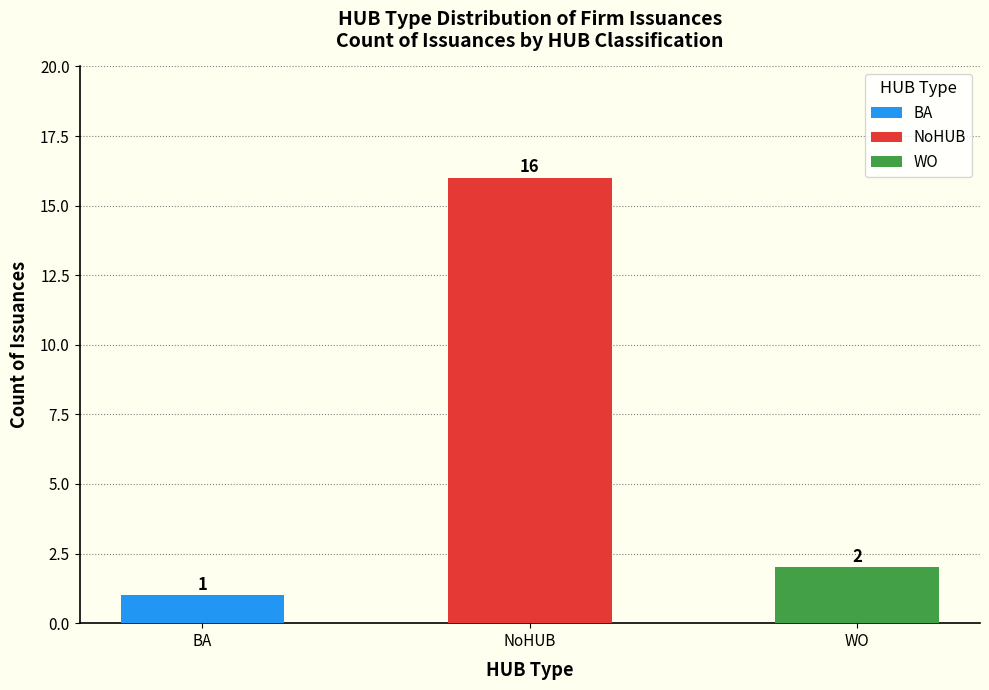

What position from the left is NoHUB?

2